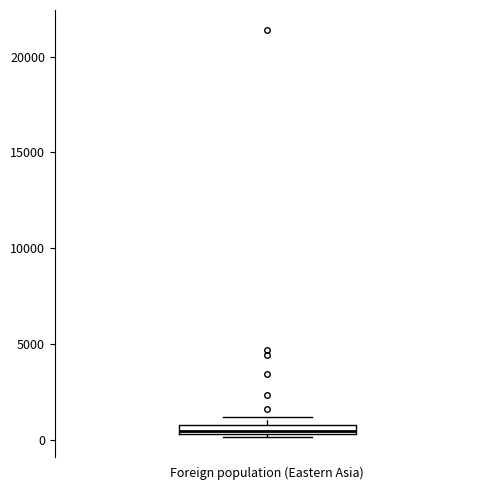

Where is the lower edge of the box for Foreign population (Eastern Asia) on the y-axis? The values are not printed on the chart, so give them approximately, as read against the axis.

500